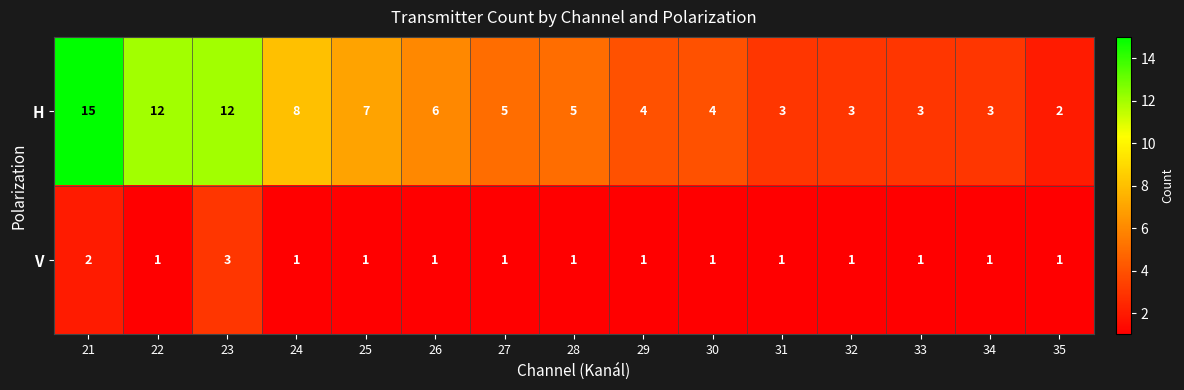

Reading right to left, what are all the values shown in this chart?

H: 35=2	34=3	33=3	32=3	31=3	30=4	29=4	28=5	27=5	26=6	25=7	24=8	23=12	22=12	21=15
V: 35=1	34=1	33=1	32=1	31=1	30=1	29=1	28=1	27=1	26=1	25=1	24=1	23=3	22=1	21=2